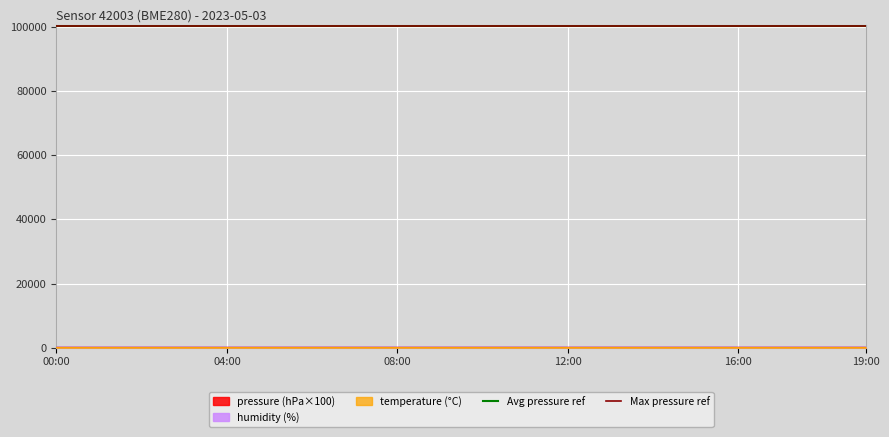

What is the sum of all Max pressure ref values?

200840